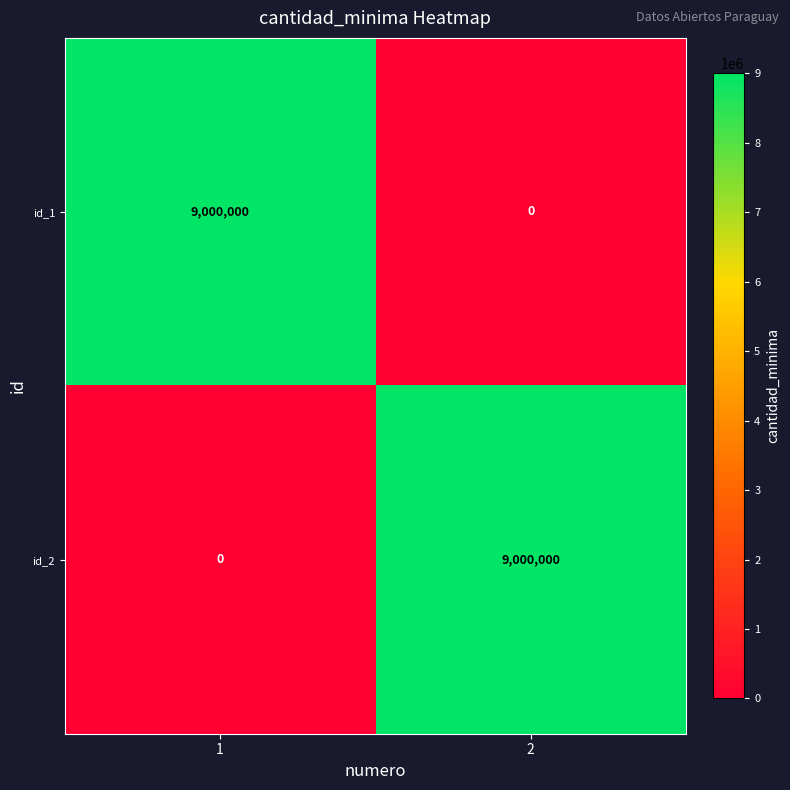

What is the total value across all series at 2?

9000000